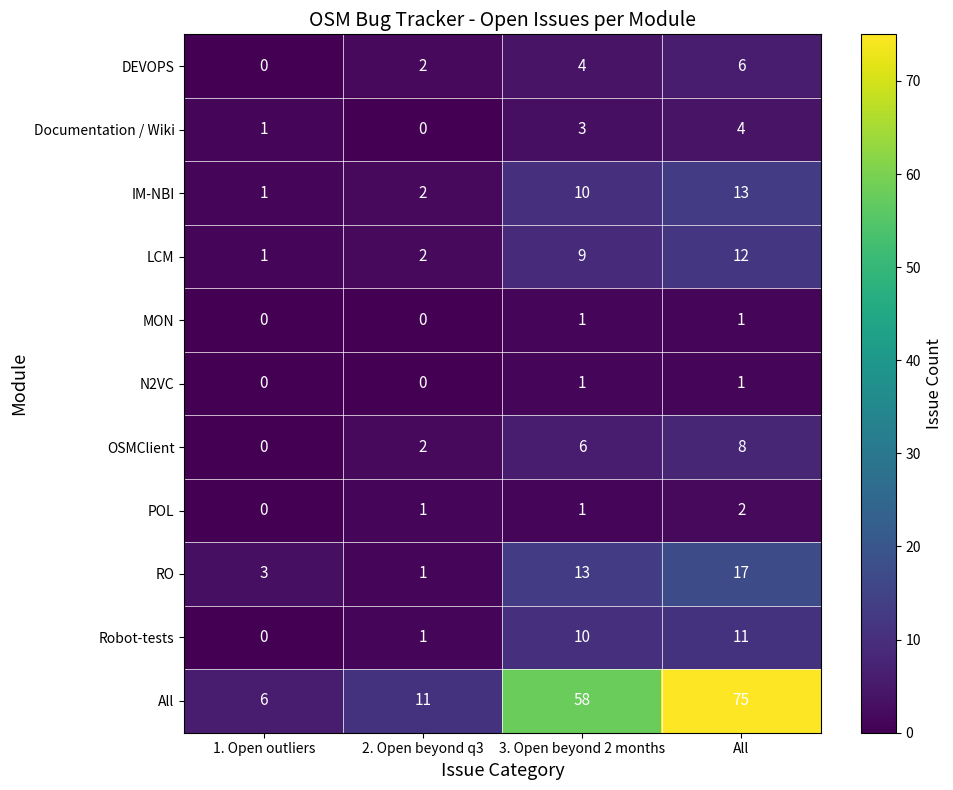

What is the maximum value for RO?

17